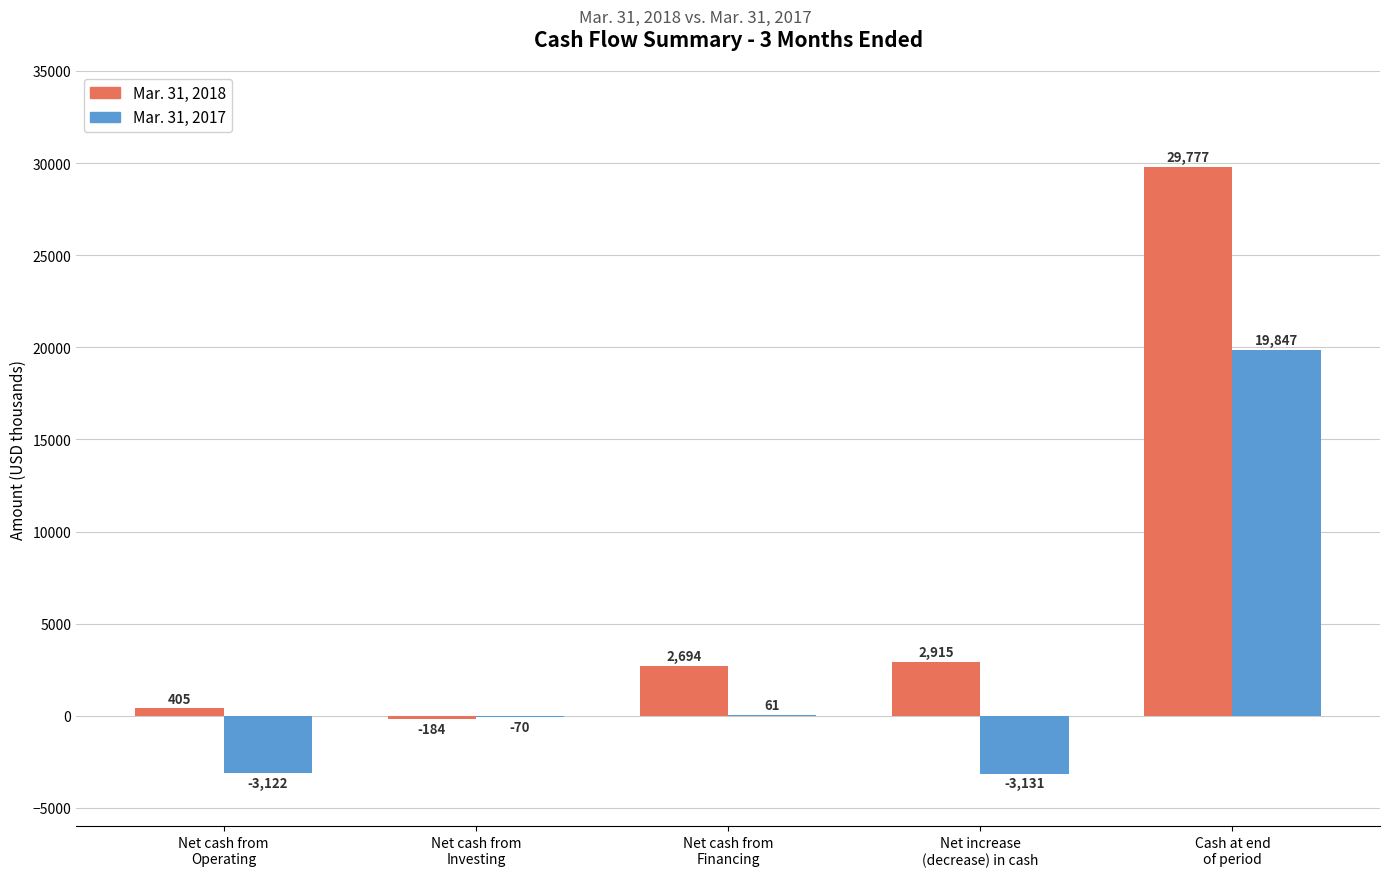

What are all the series names shown in the legend?

Mar. 31, 2018, Mar. 31, 2017